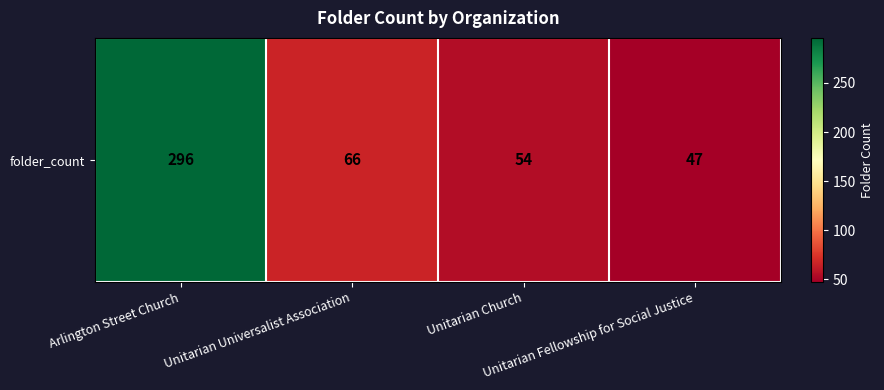

True or false: the data shows 197 at Arlington Street Church.

False